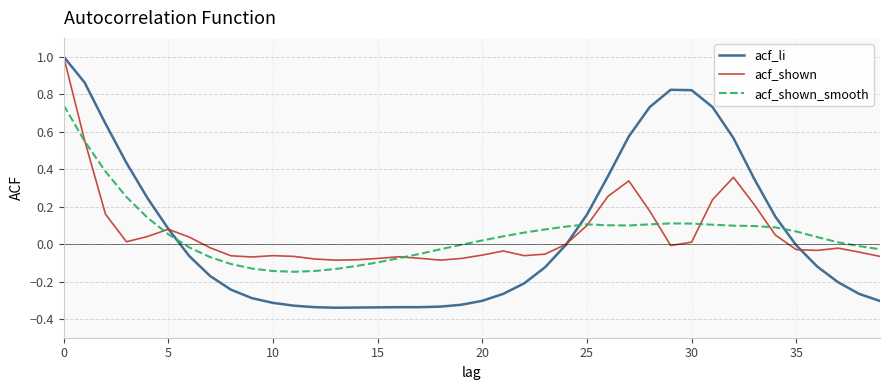

Which series has the largest range (max minus min)?

acf_li